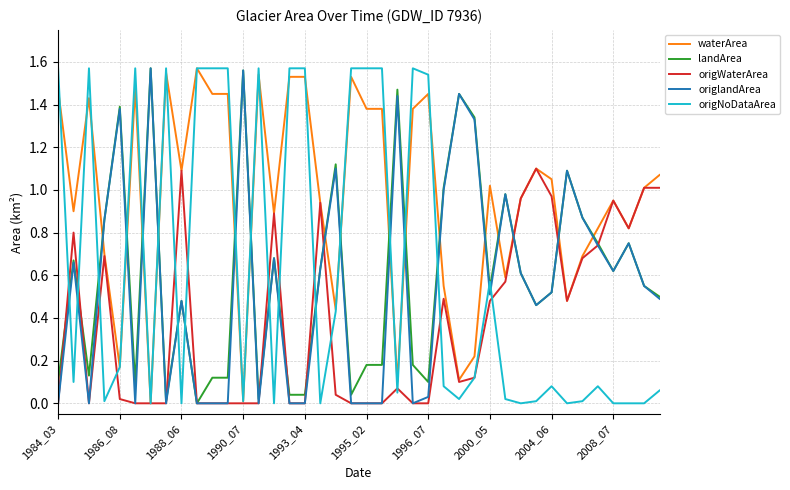

After their last crossing, which series has the higher values: origNoDataArea or landArea?

landArea